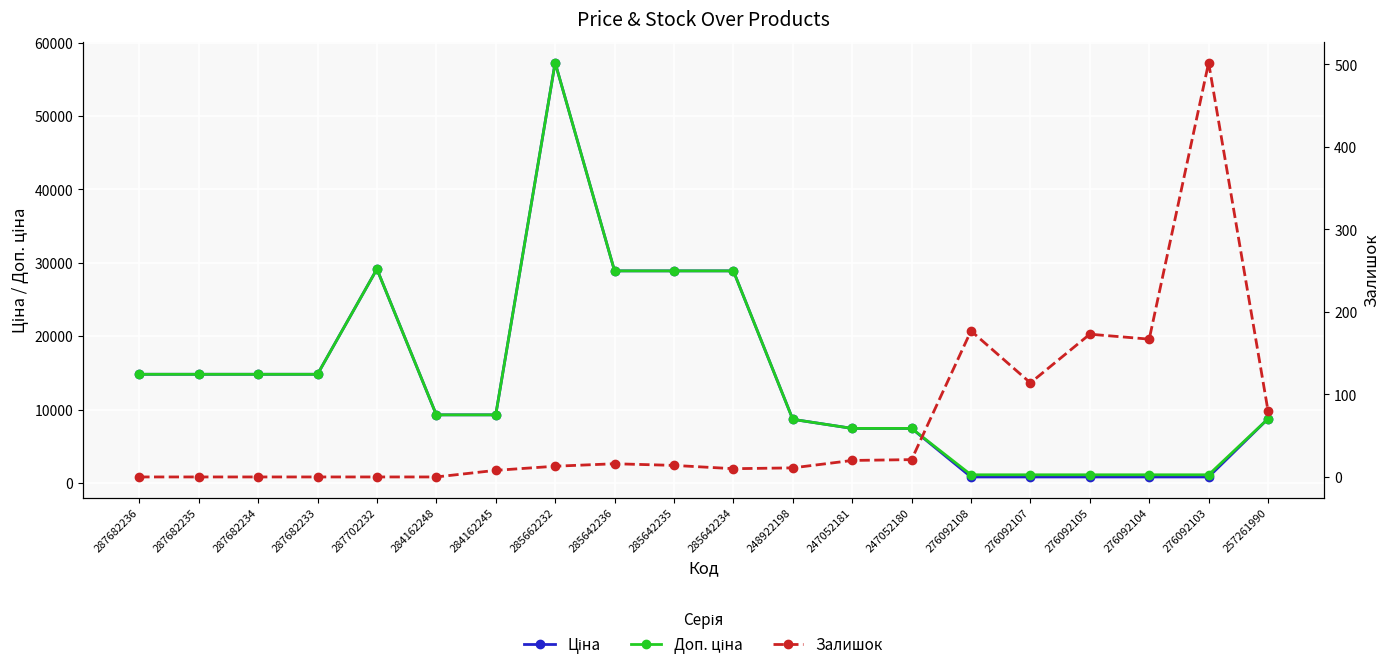

True or false: Ціна has more than 0 interior local peaks.

True